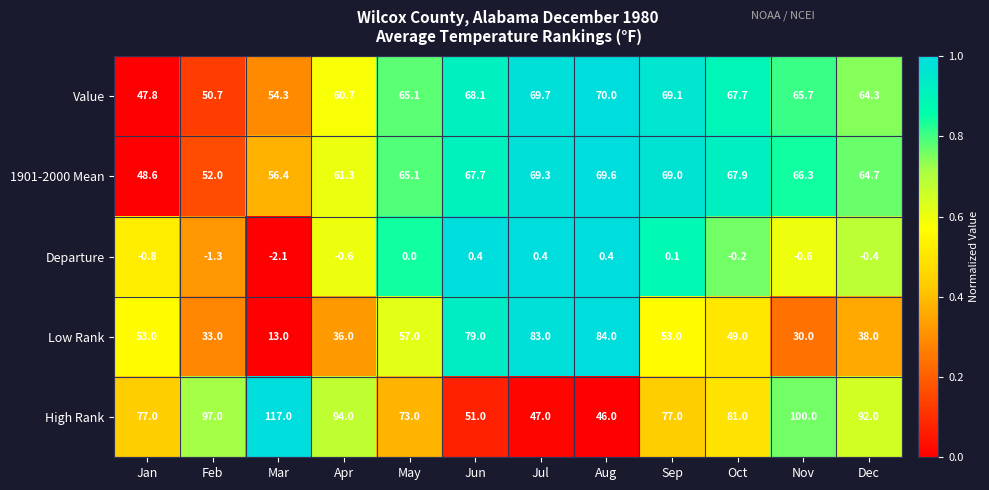

At which label is Low Rank closest to 48?

Oct